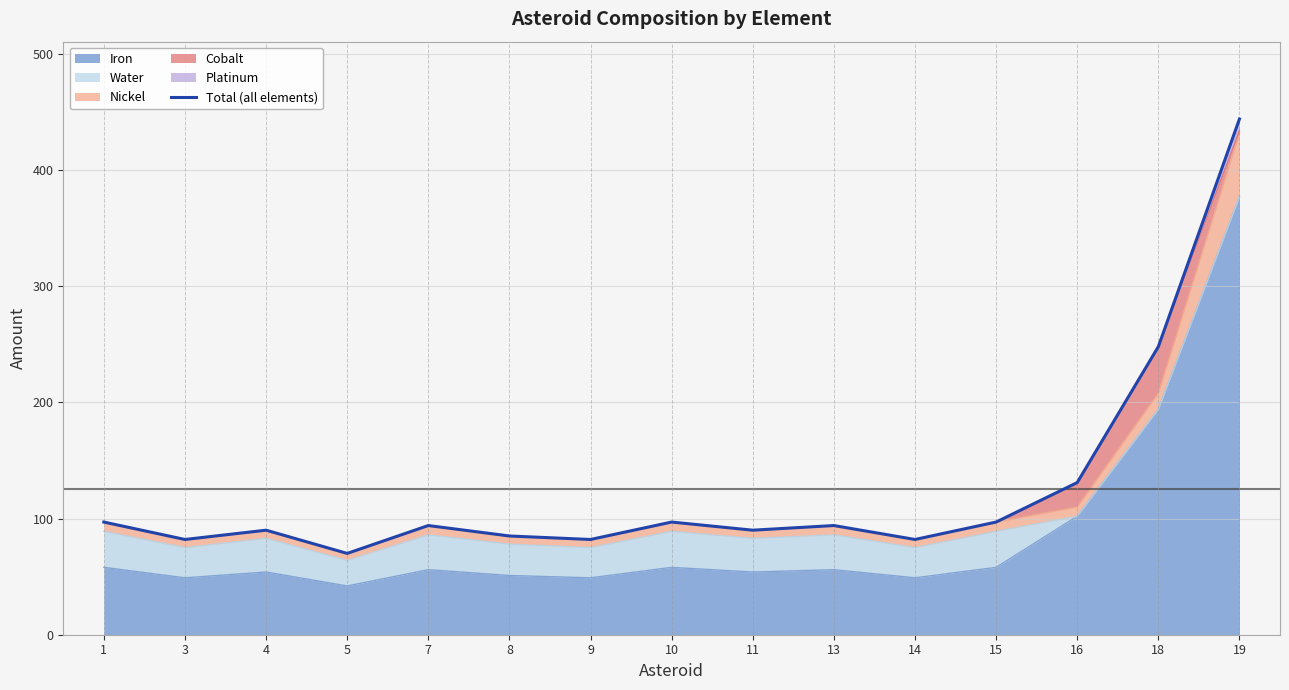

What is the ratio of the value at 8 to the value at 10?

0.9